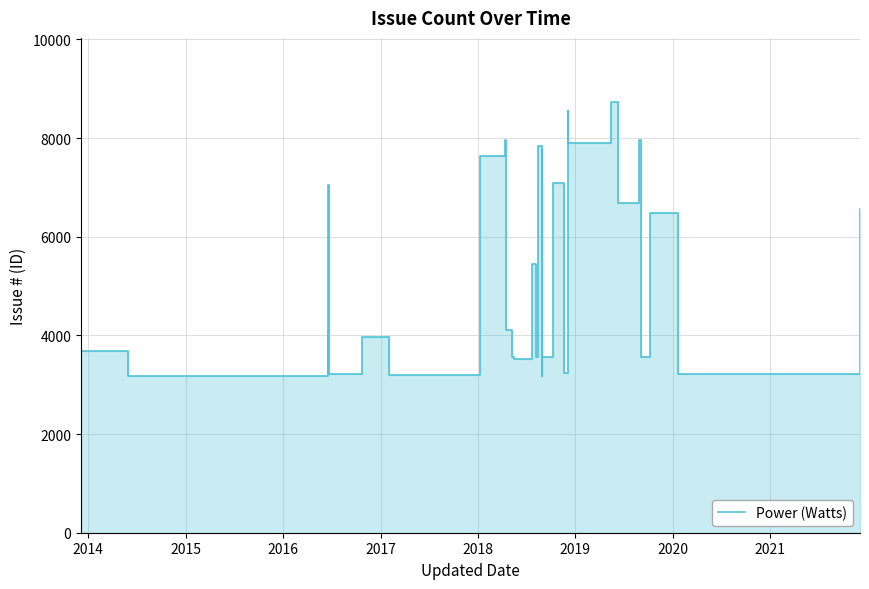

How many points are lower than both their immediate neighbors (excluding endpoints)?

15